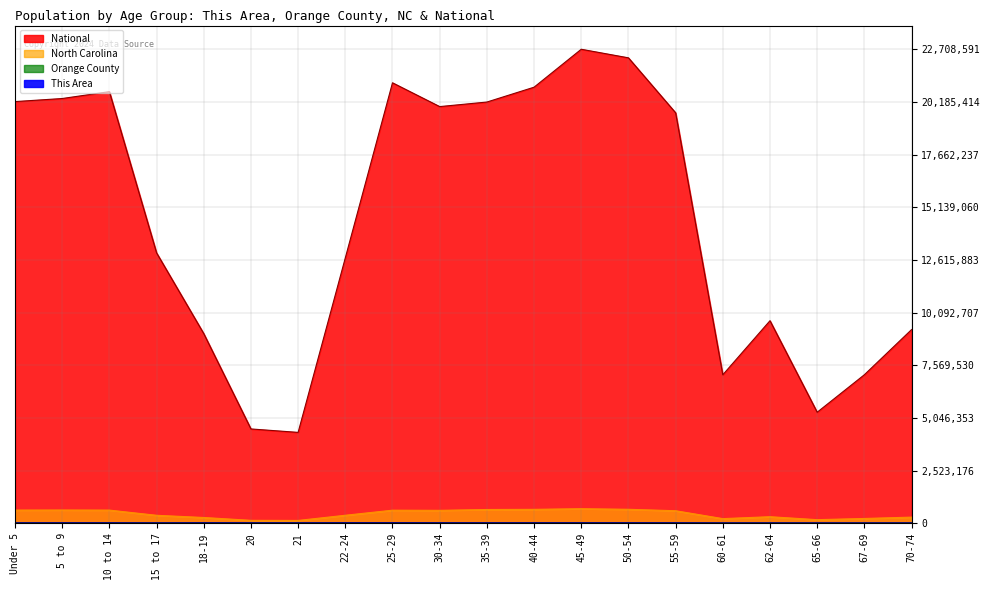

Is it true that National equals 15.2 at 62-64?

False